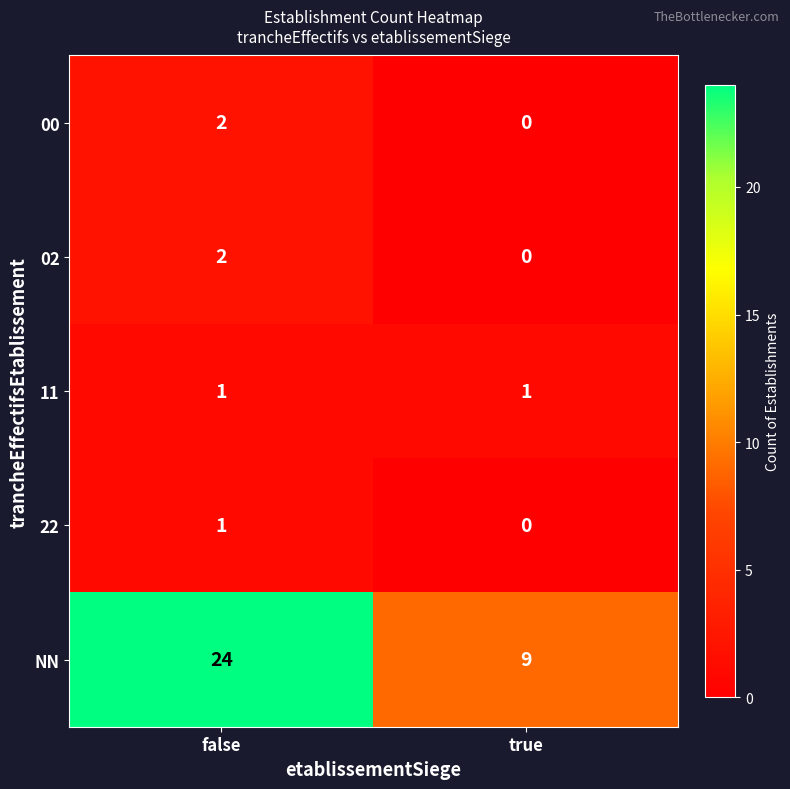

Which series changed the most between false and true?

NN